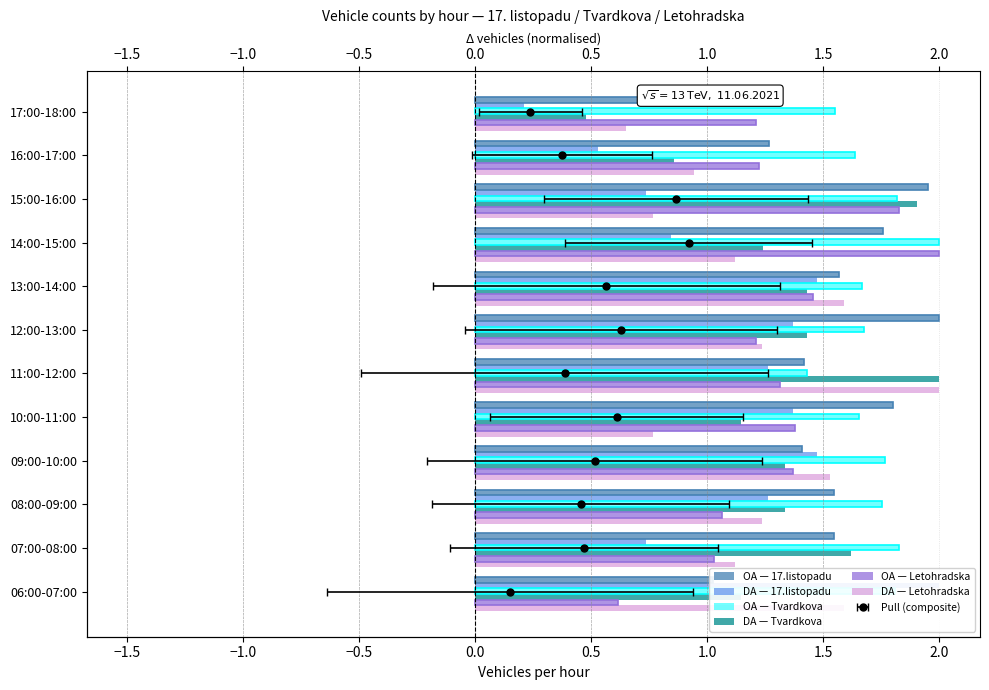

What is the difference between the maximum and second lowest values in the DA — 17.listopadu series?

1.5